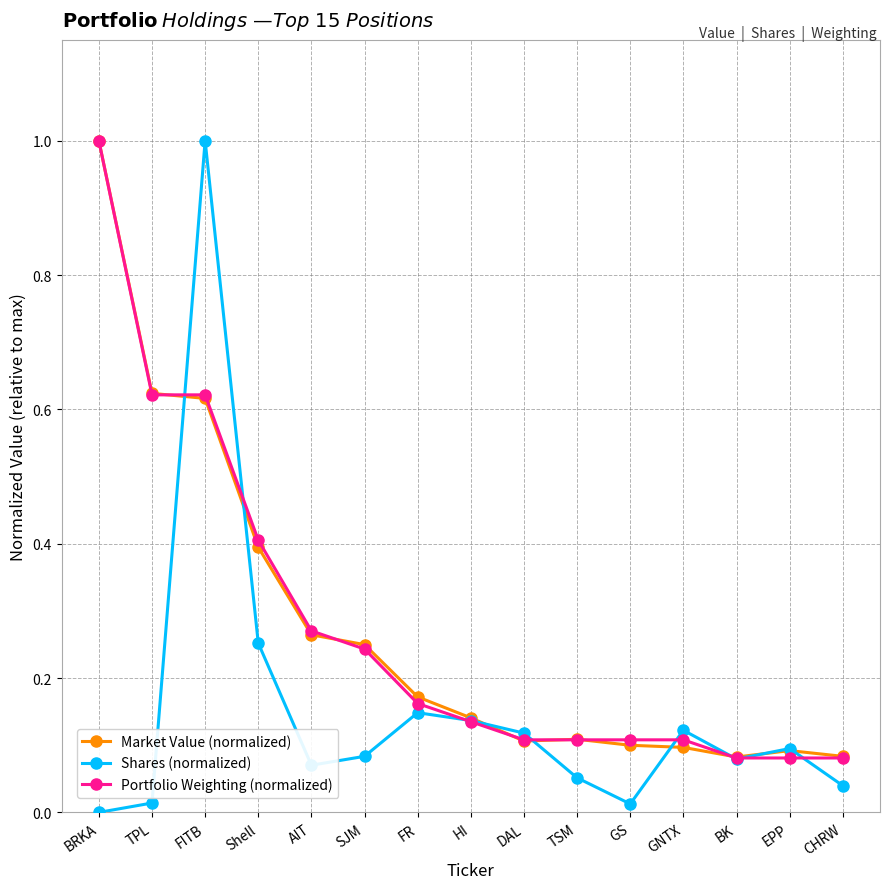

Between BRKA and TPL, which series saw the biggest shift?

Portfolio Weighting (normalized)